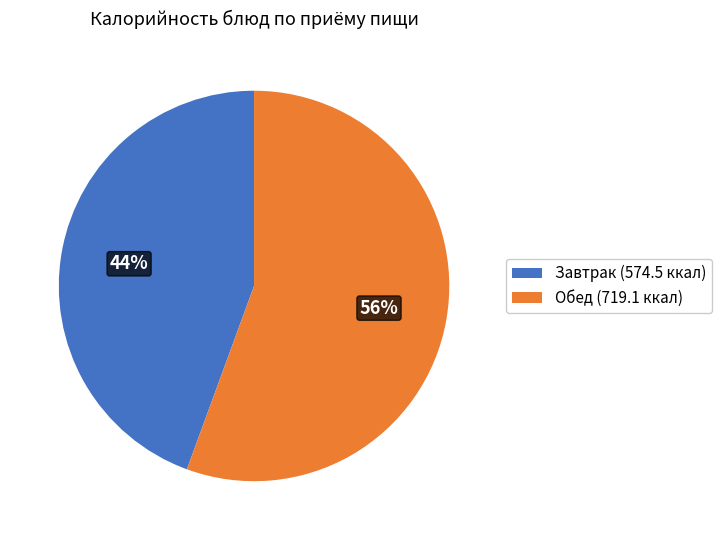

Is the sum of Завтрак (574.5 ккал) and Обед (719.1 ккал) greater than half?

Yes